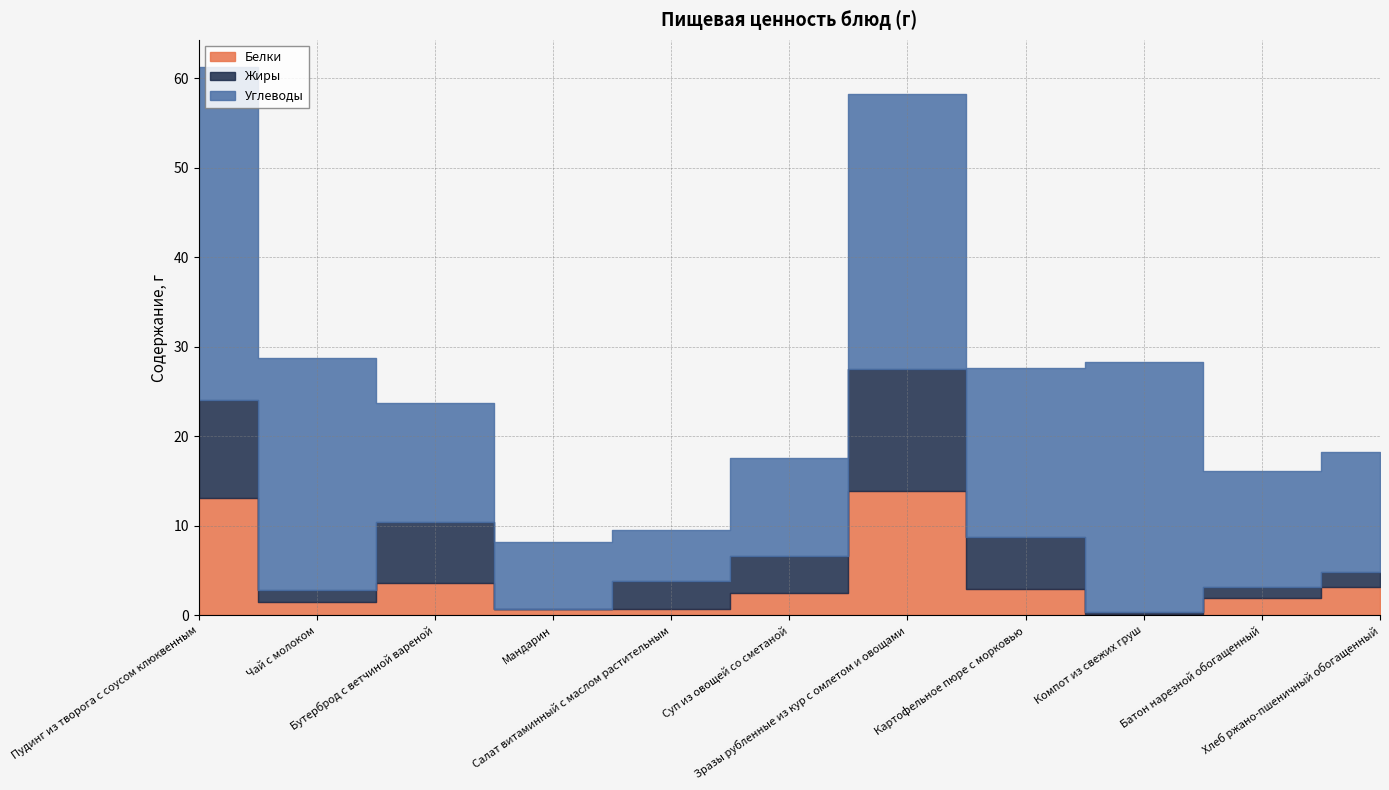

Rank the series by their maximum value, from highest to lowest.

Углеводы, Белки, Жиры